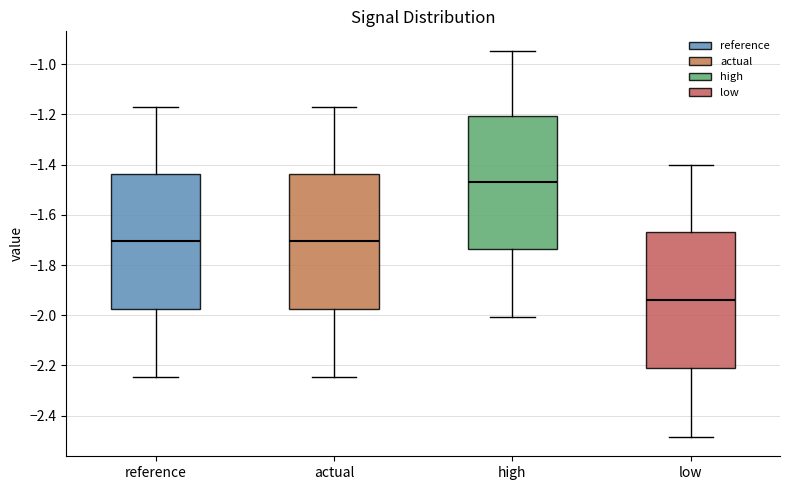

Which box's median line is the highest?

high